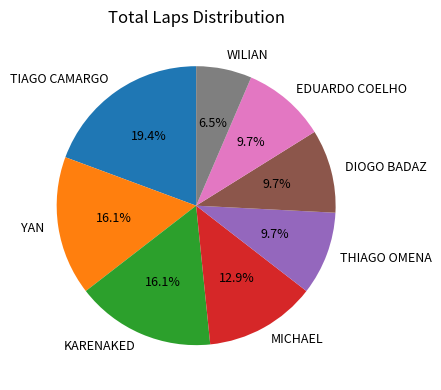

What is the ratio of the value at THIAGO OMENA to the value at YAN?

0.6